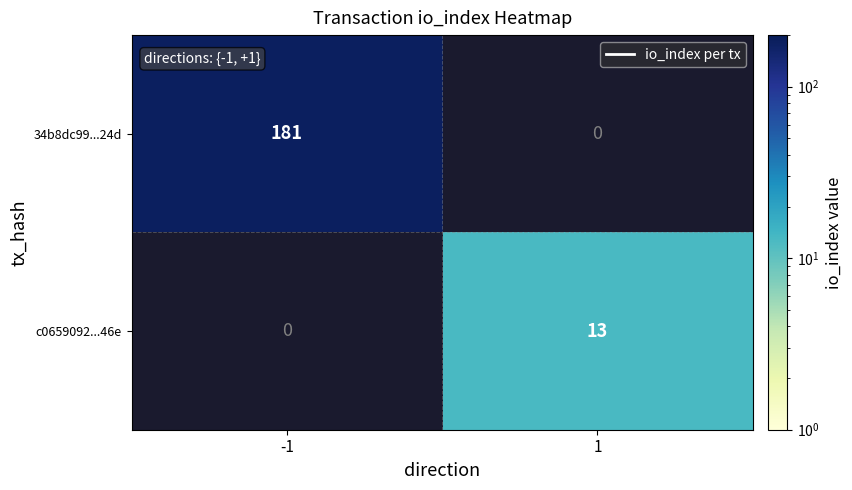

True or false: 34b8dc99...24d has a value of 243 at -1.

False